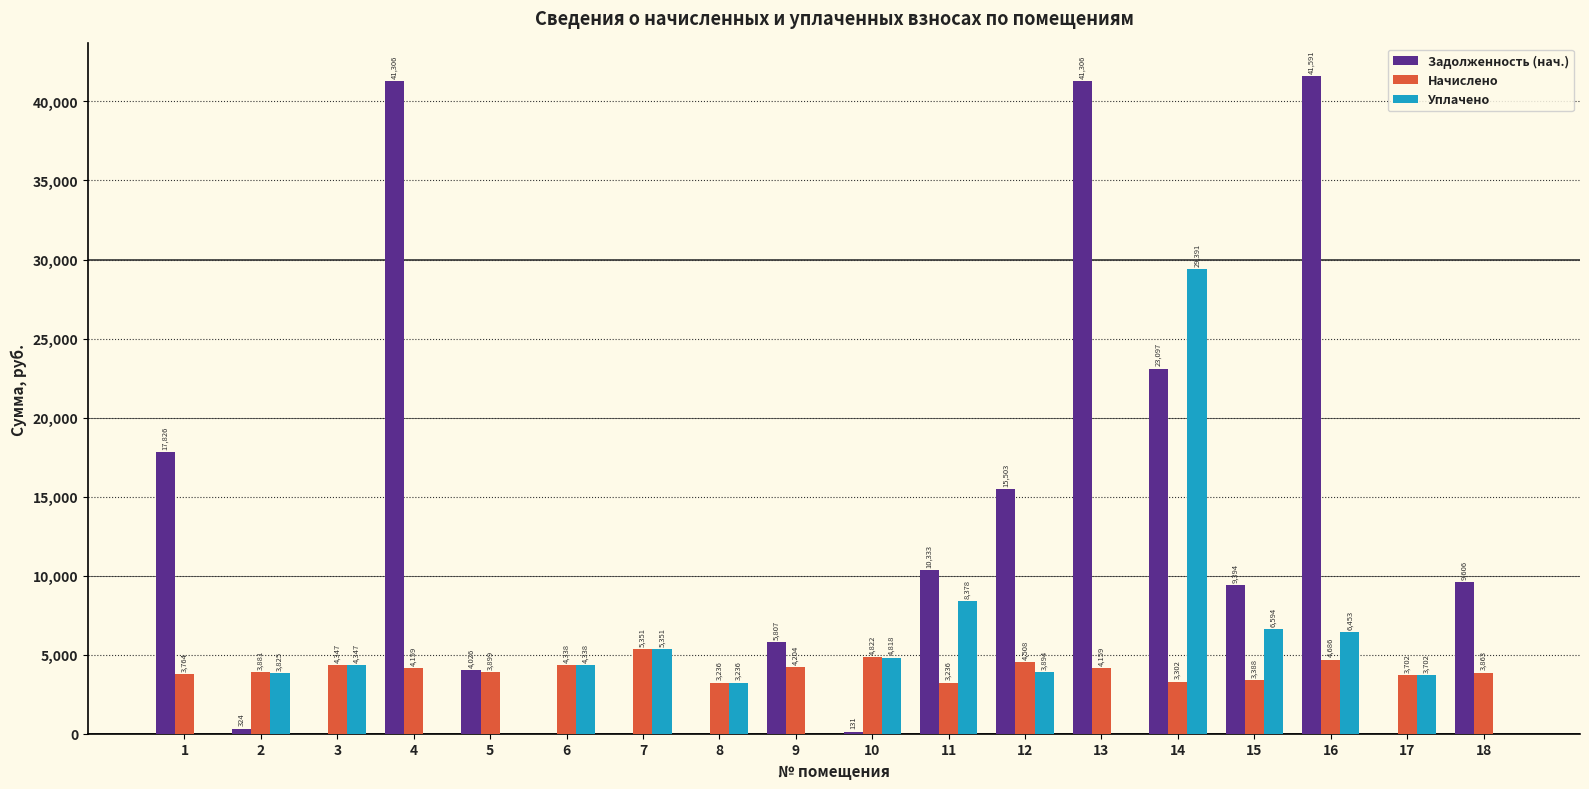

What is the greatest value displayed?

41591.1